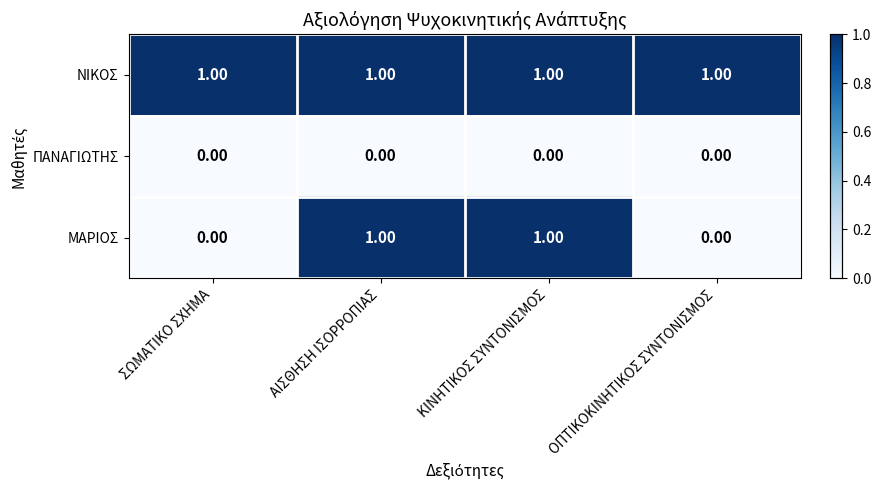

What is the maximum value shown in the chart?

1